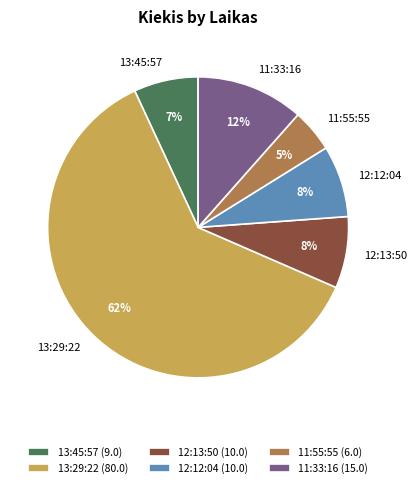

Is it true that 12:13:50 is 17% of the pie?

False